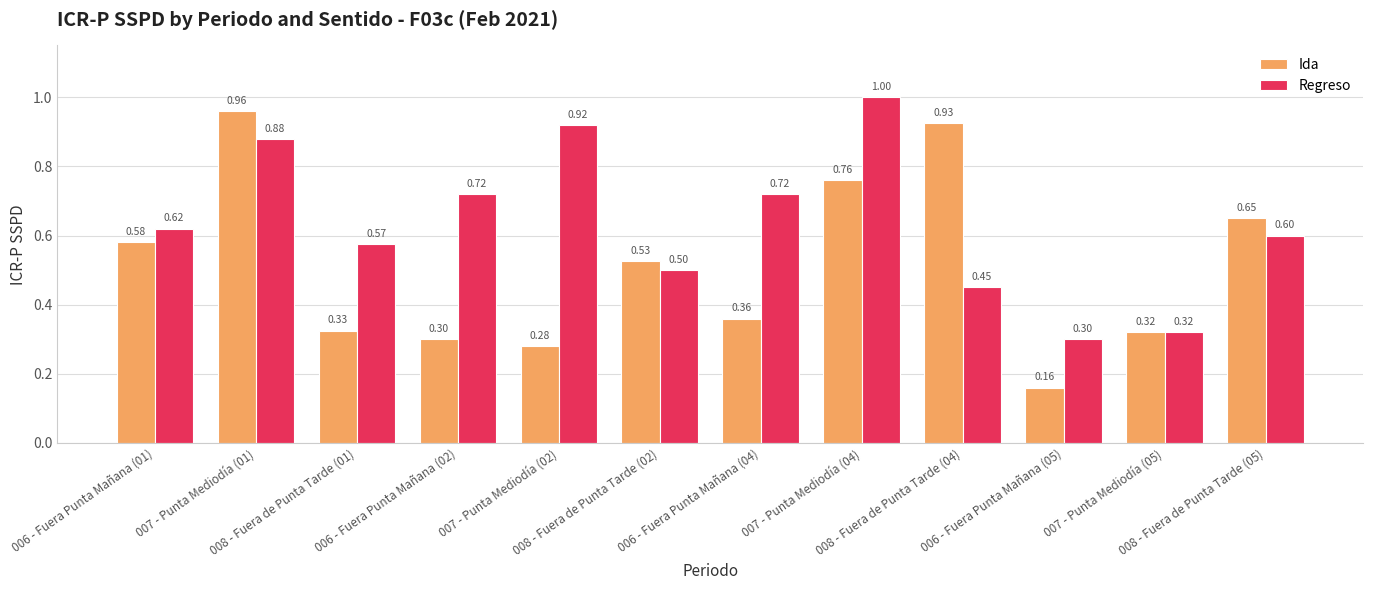

How many distinct data groups are displayed?

2